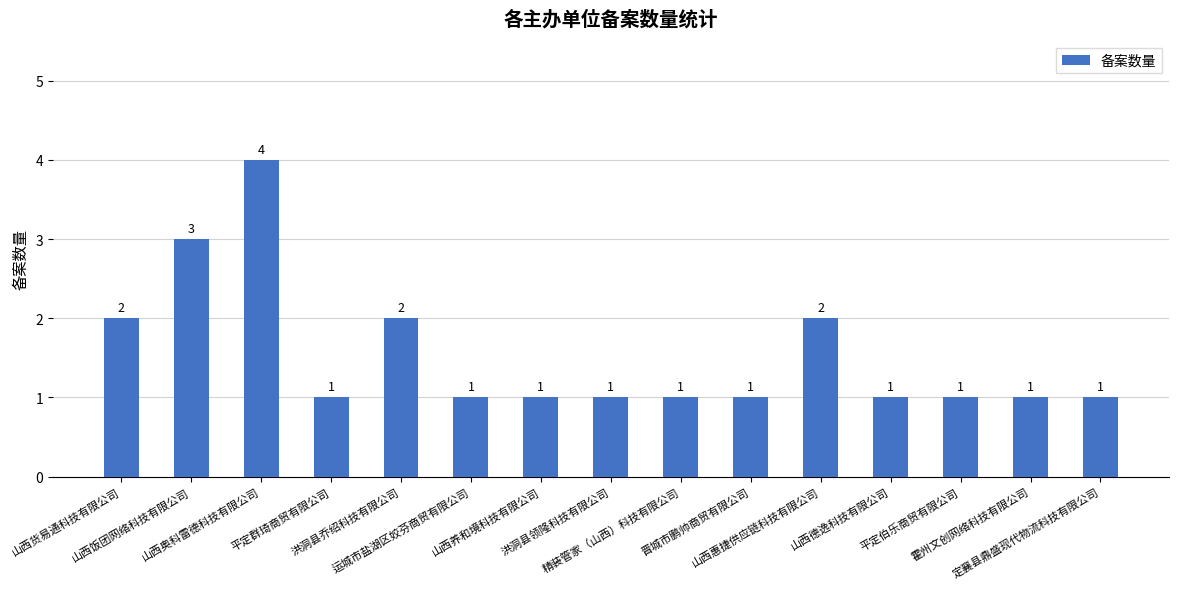

What is the label of the 9th bar from the right?

山西养和境科技有限公司